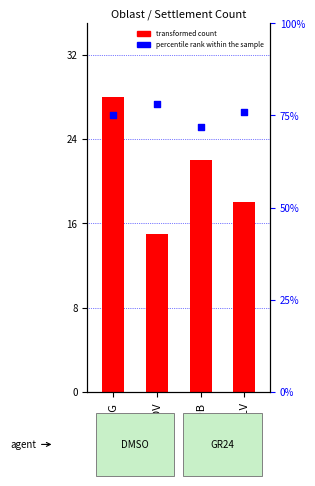

Which series has the largest Y range (max minus min)?

transformed count